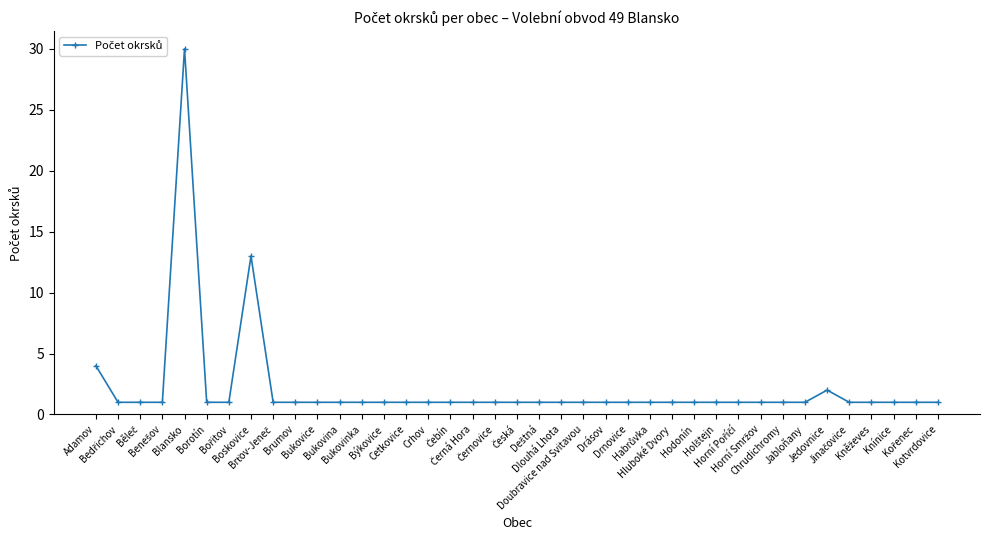

Is it true that the value at Chrudichromy is 1?

True